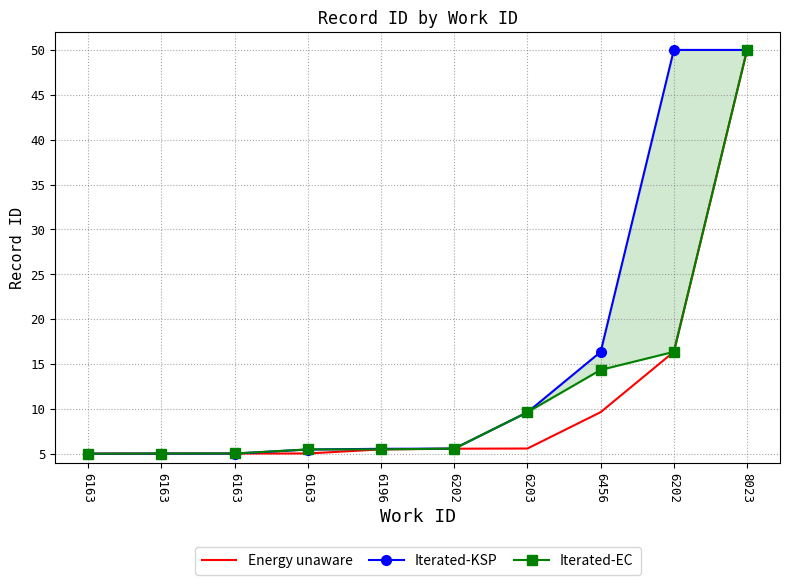

What is the highest value of the Energy unaware series?

50.0